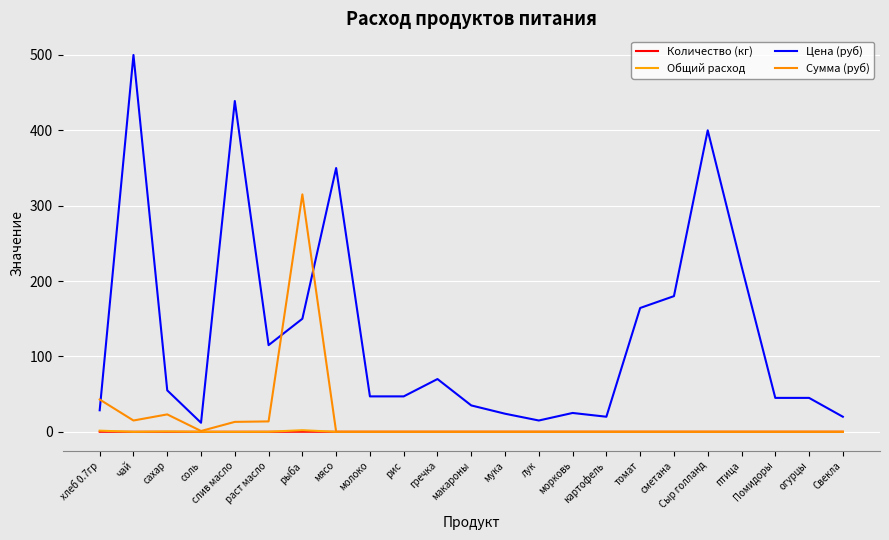

The Количество (кг) series shows 0.0 at слив масло. True or false?

True